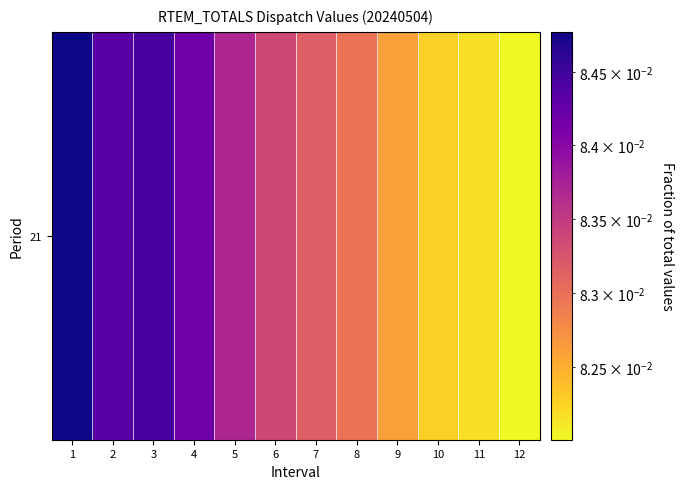

Reading left to right, extract all data points from this chart.

1=0.1	2=0.1	3=0.1	4=0.1	5=0.1	6=0.1	7=0.1	8=0.1	9=0.1	10=0.1	11=0.1	12=0.1